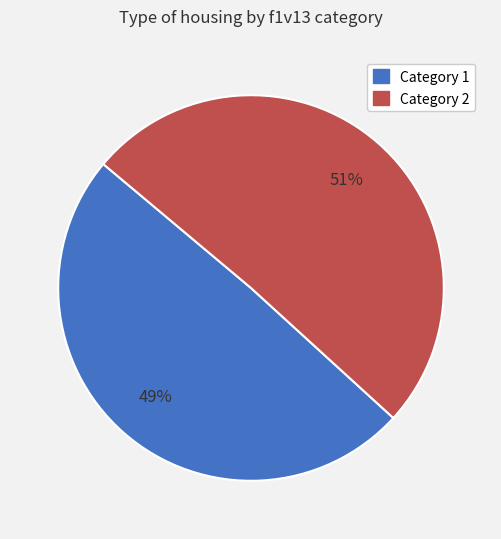

Count the number of slices in the pie.

2